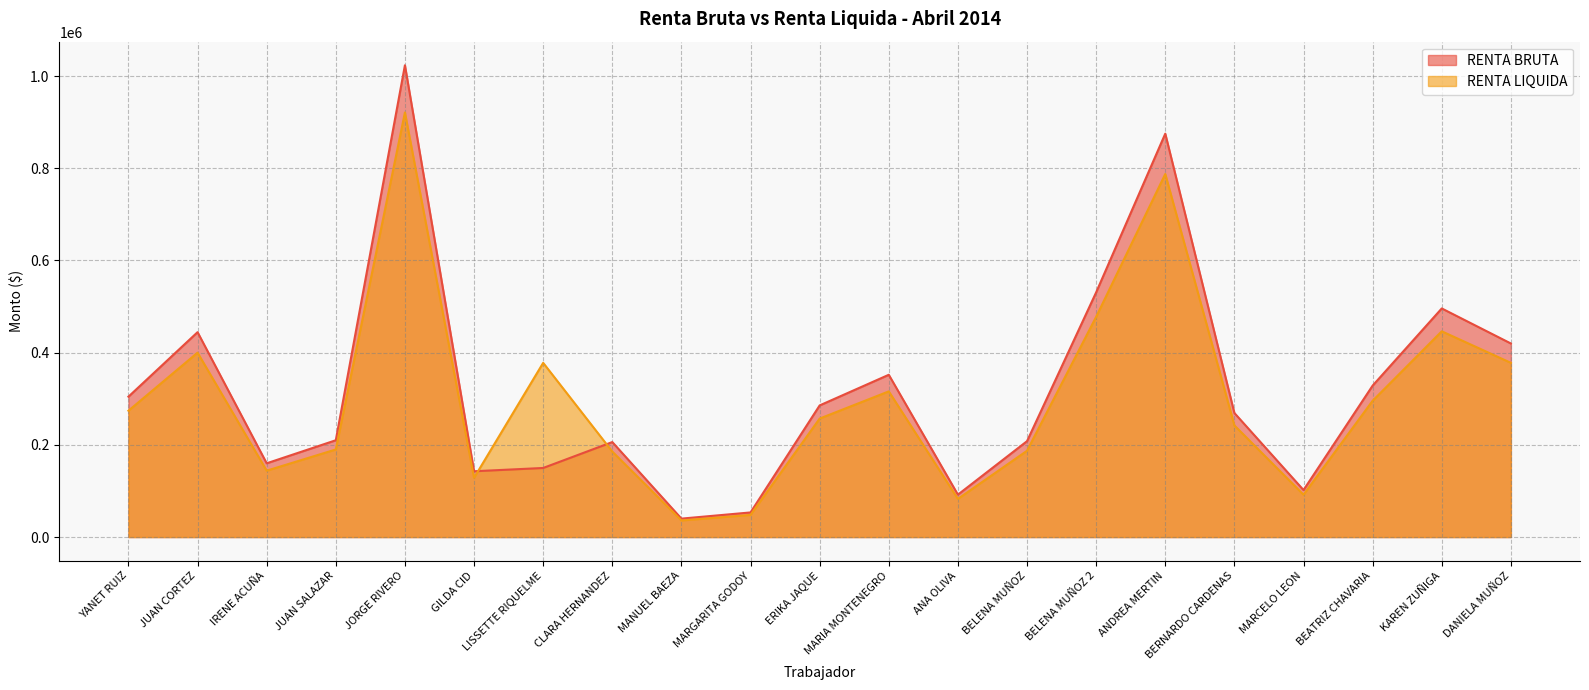

At how many categories does at least one series exceed 195300?

15